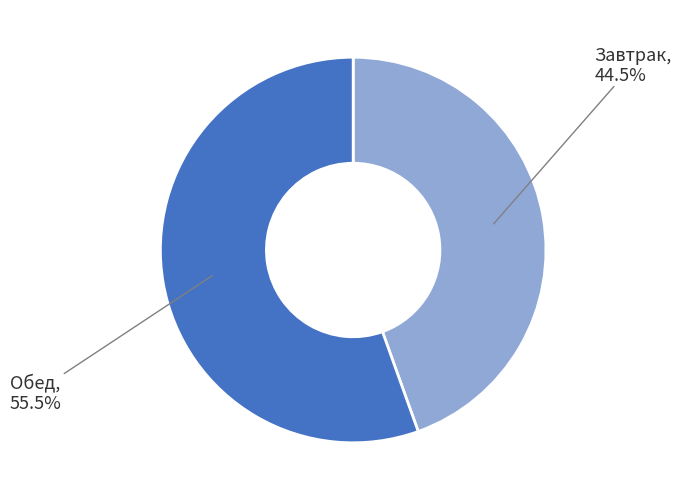

Is there a majority slice in this chart?

Yes